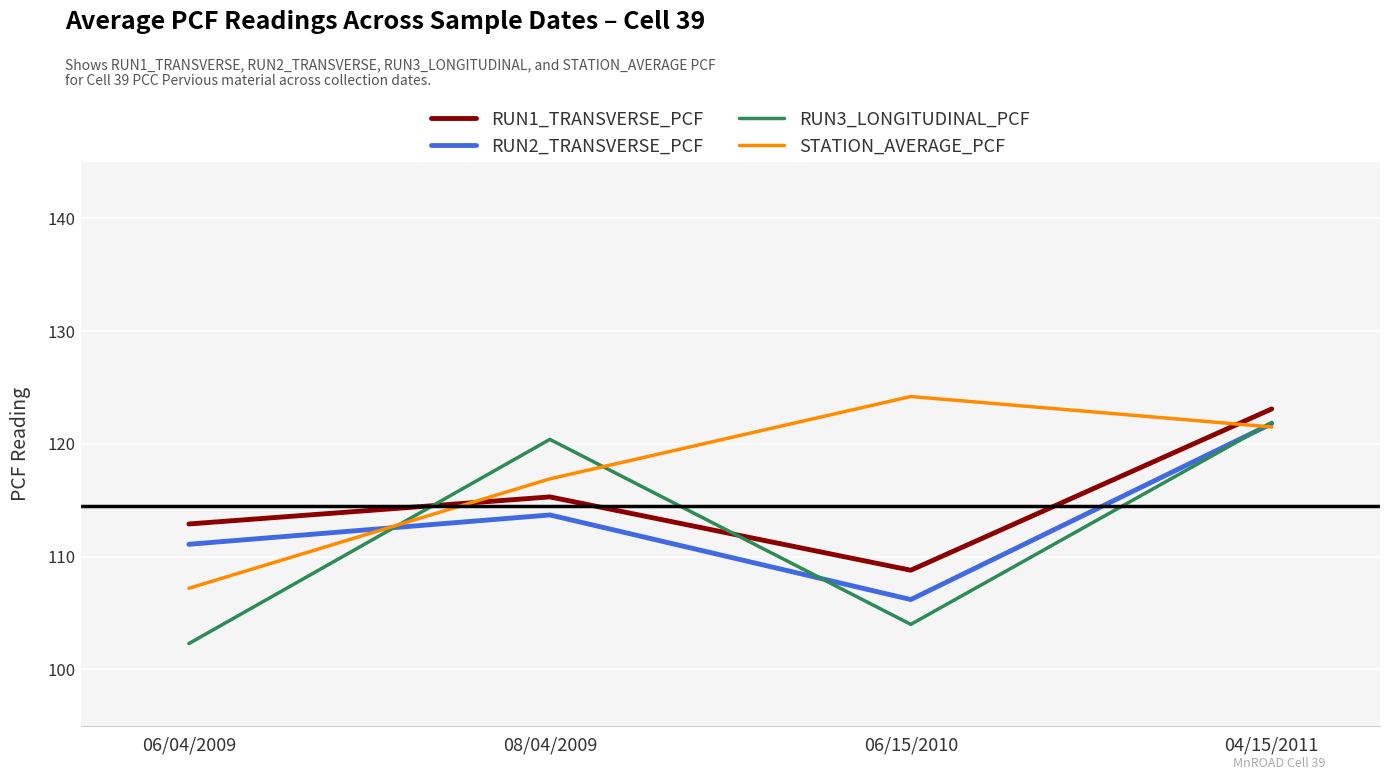

Between which two adjacent categories do STATION_AVERAGE_PCF and RUN2_TRANSVERSE_PCF first intersect?

06/04/2009 and 08/04/2009